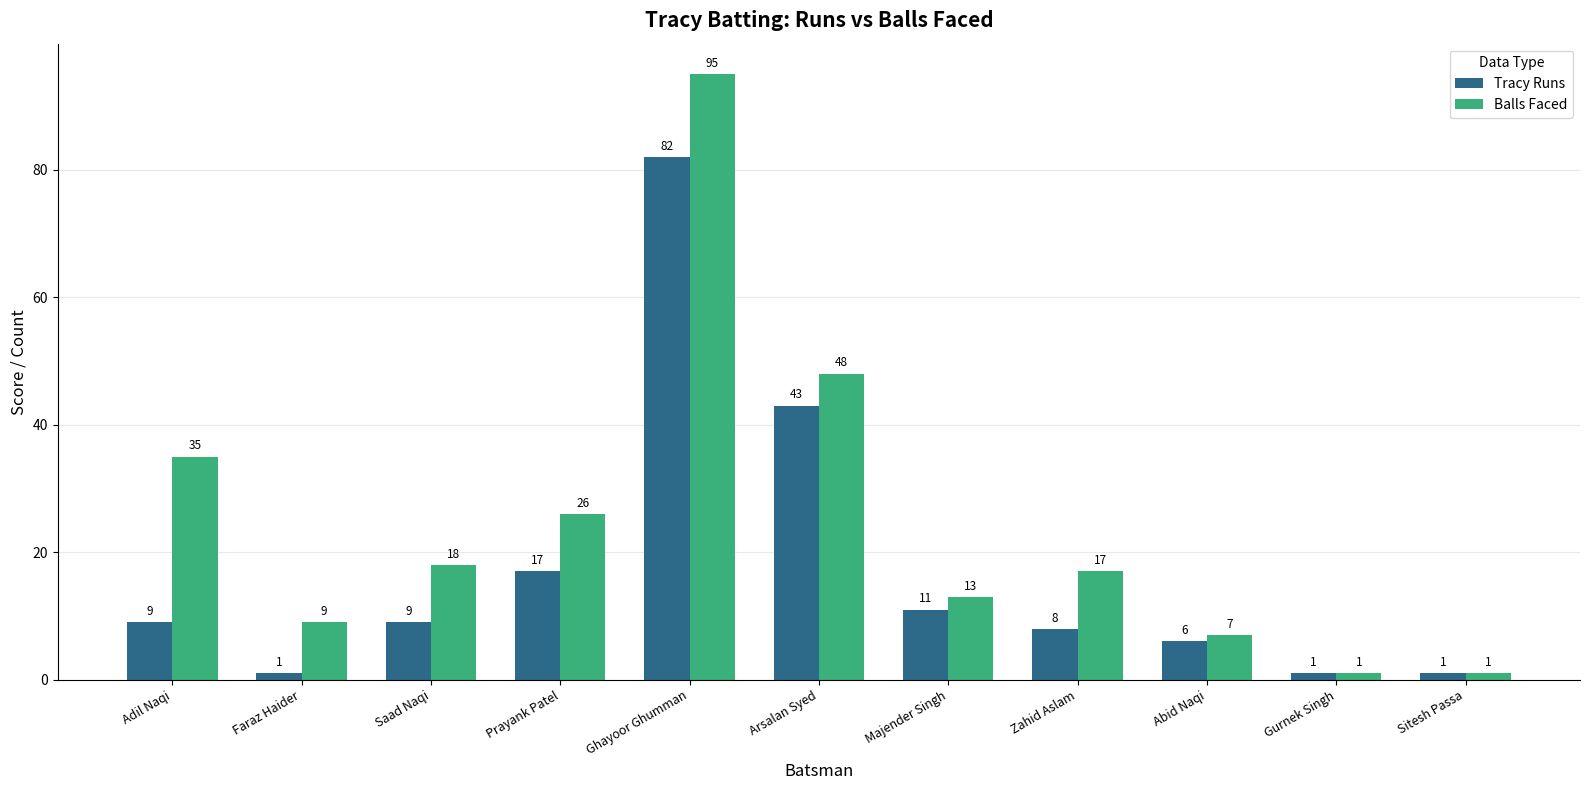

What is the difference between the maximum and minimum values in the Tracy Runs series?

81